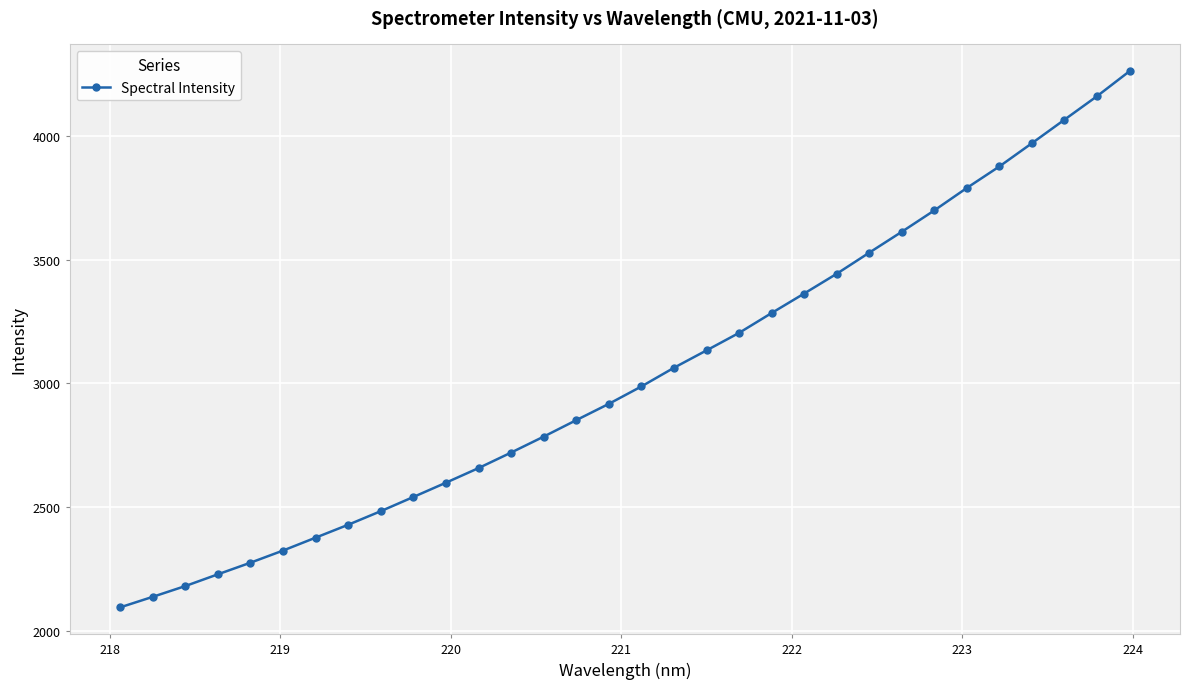

What is the maximum value shown in the chart?

4260.8